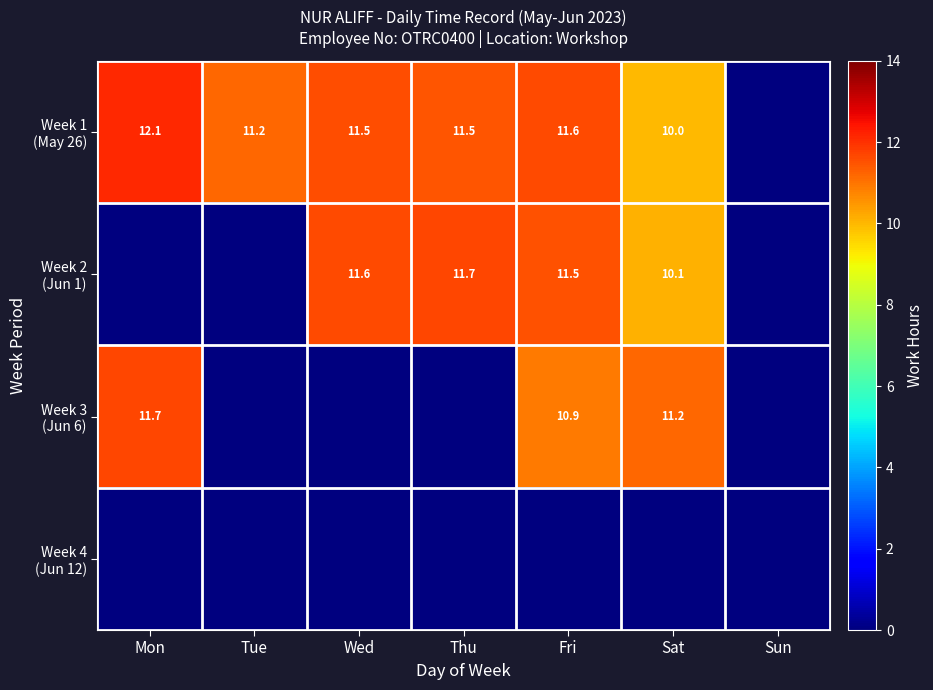

At Thu, list the series in order from largest to smallest.

Week 2 (Jun 1), Week 1 (May 26), Week 3 (Jun 6), Week 4 (Jun 12)